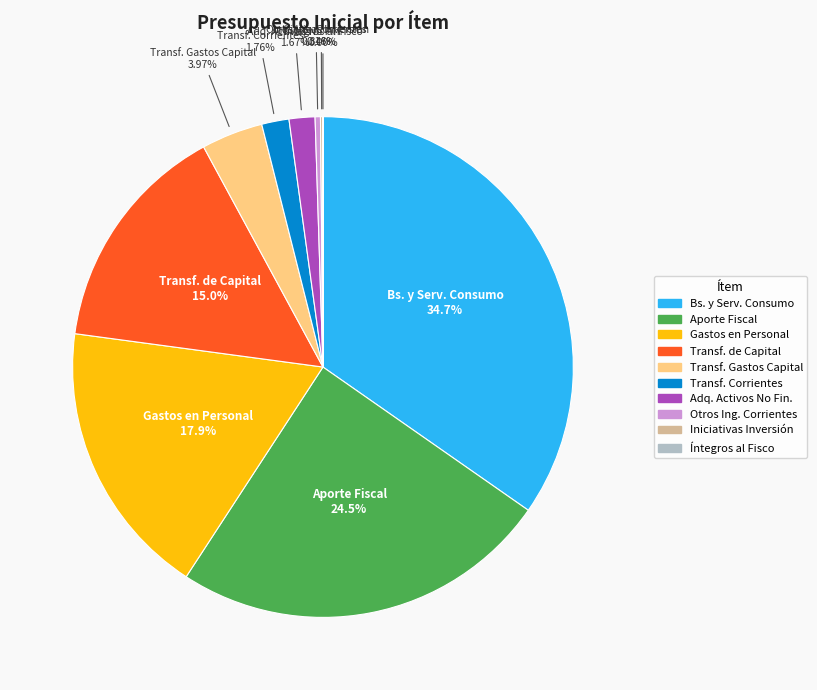

Is there a majority slice in this chart?

No